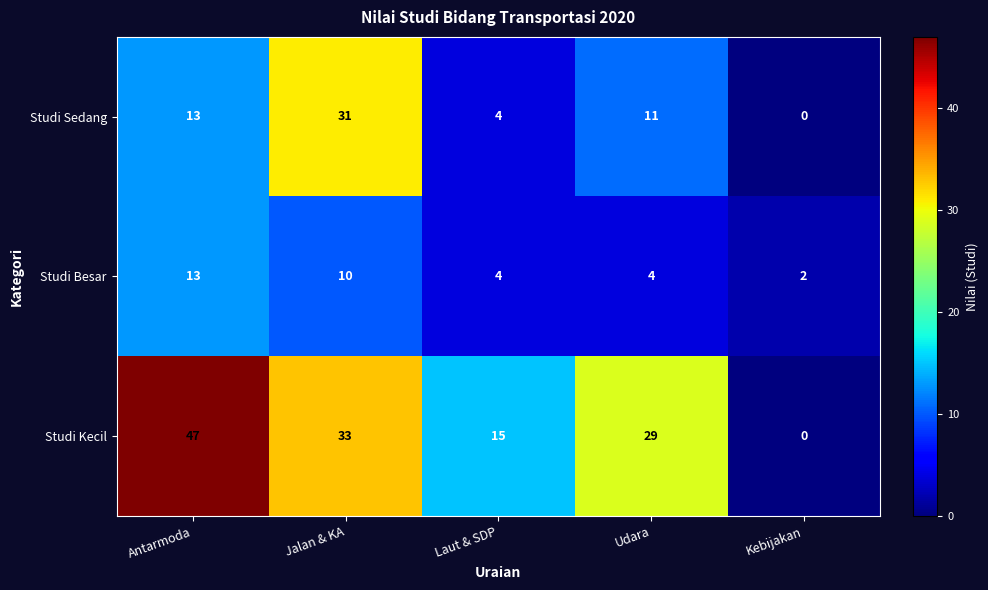

What is the difference between the maximum and minimum values in the Studi Besar series?

11